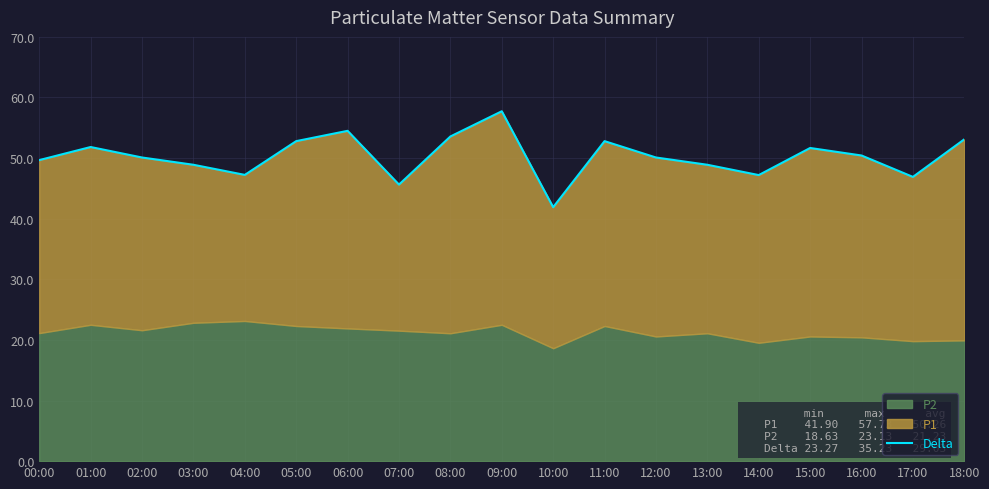

Rank the categories by value from lowest to highest.

10:00, 07:00, 17:00, 14:00, 04:00, 03:00, 13:00, 00:00, 02:00, 12:00, 16:00, 15:00, 01:00, 05:00, 11:00, 18:00, 08:00, 06:00, 09:00